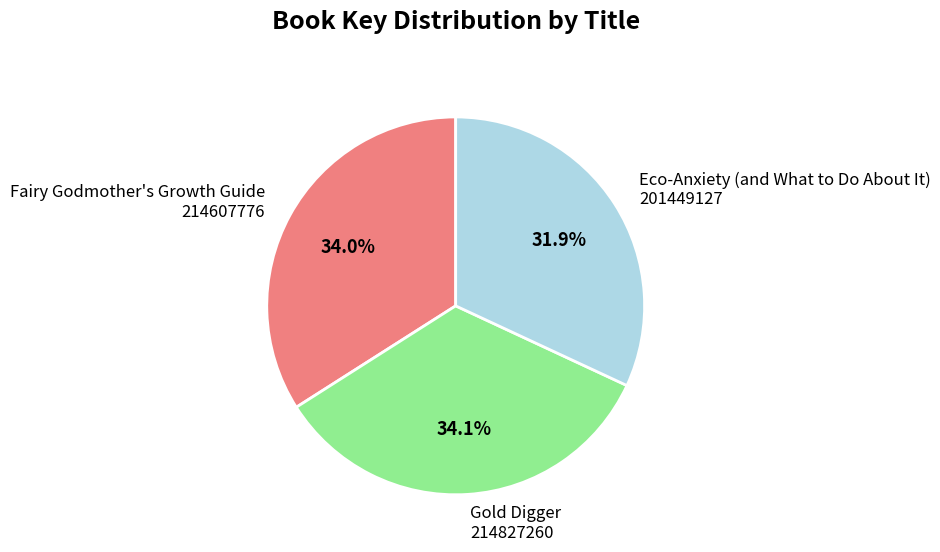

What is the ratio of the value at Fairy Godmother's Growth Guide 214607776 to the value at Gold Digger 214827260?

1.0